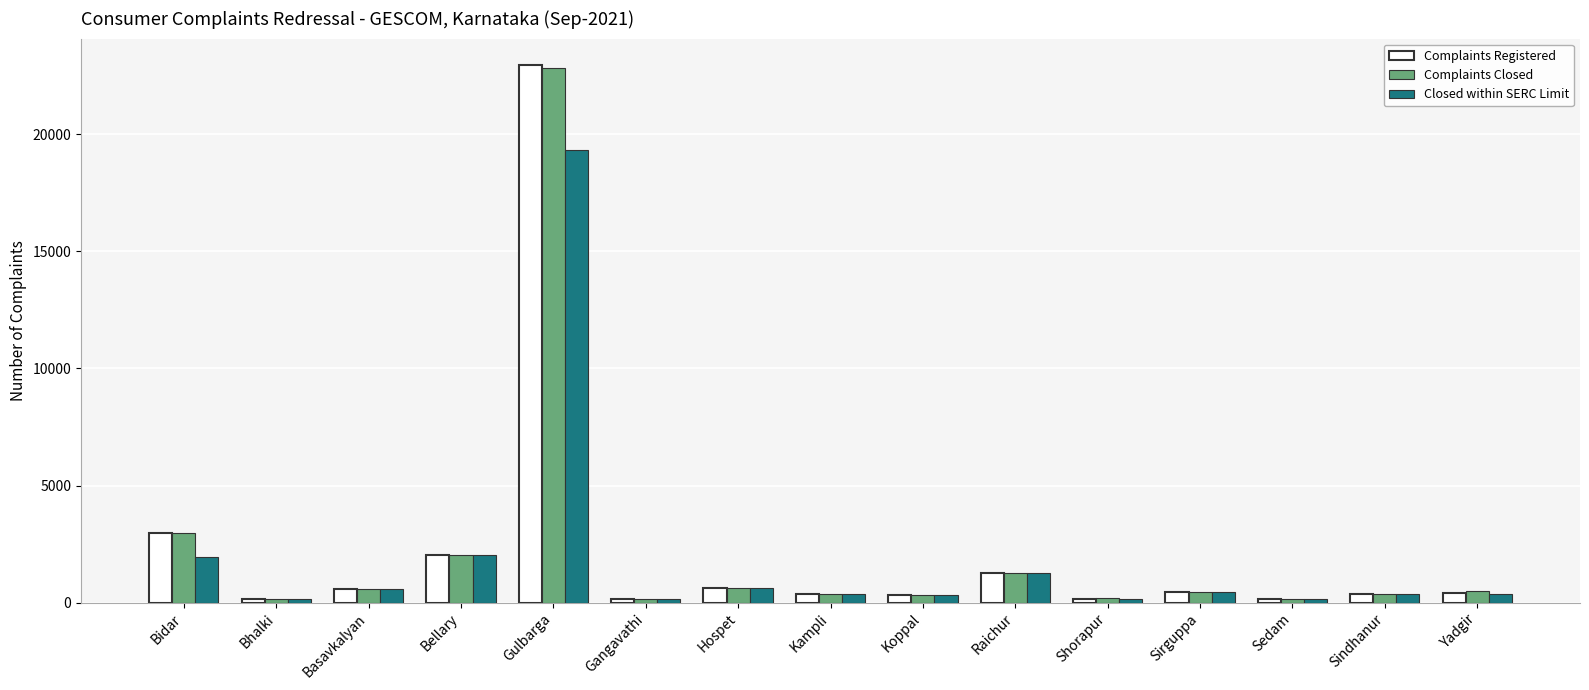

Is the value of Complaints Registered at Bidar greater than the value of Closed within SERC Limit at Basavkalyan?

Yes